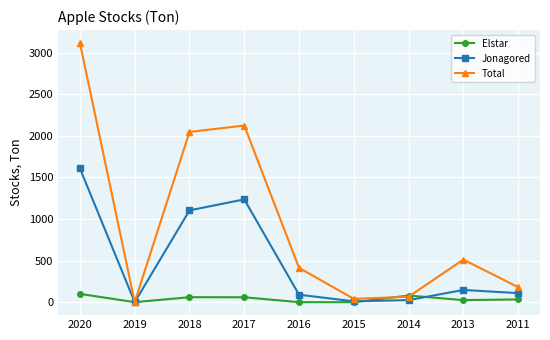

Is the value of Elstar at 2015 greater than the value of Total at 2016?

No